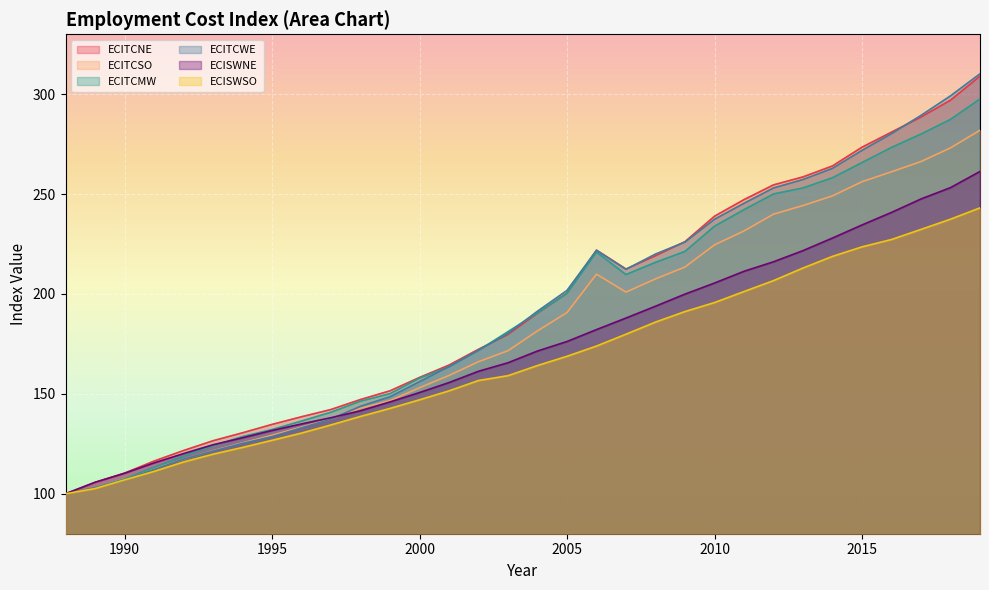

Is the value of ECITCNE at 1991 greater than the value of ECISWNE at 2003?

No